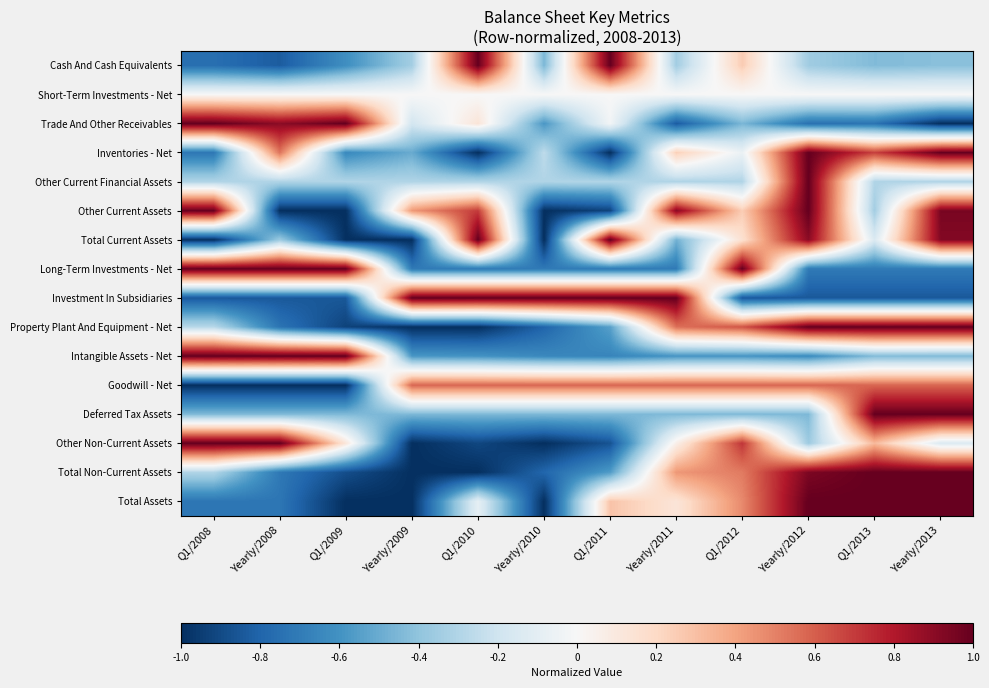

Count the number of data series in this chart.

16